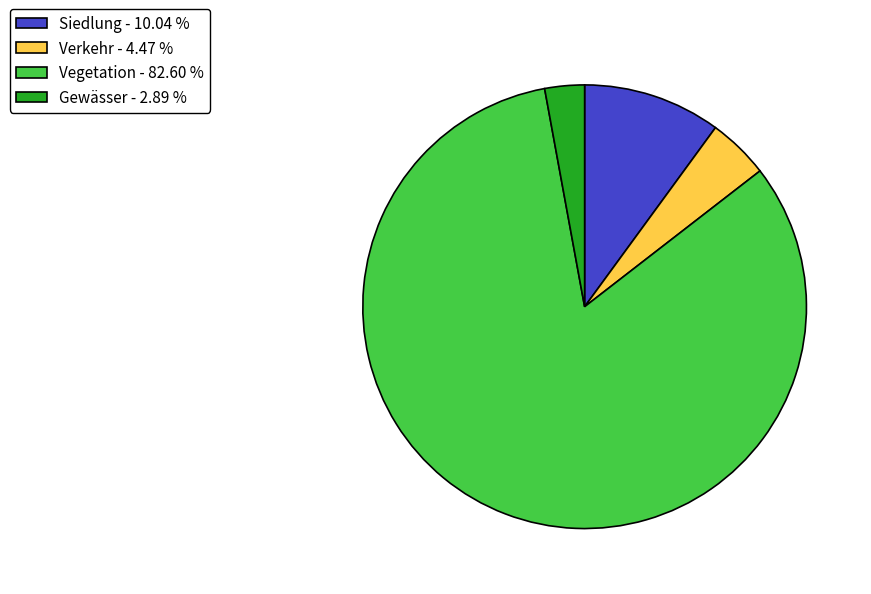

What is the ratio of the value at Siedlung - 10.04 % to the value at Gewässer - 2.89 %?

3.5